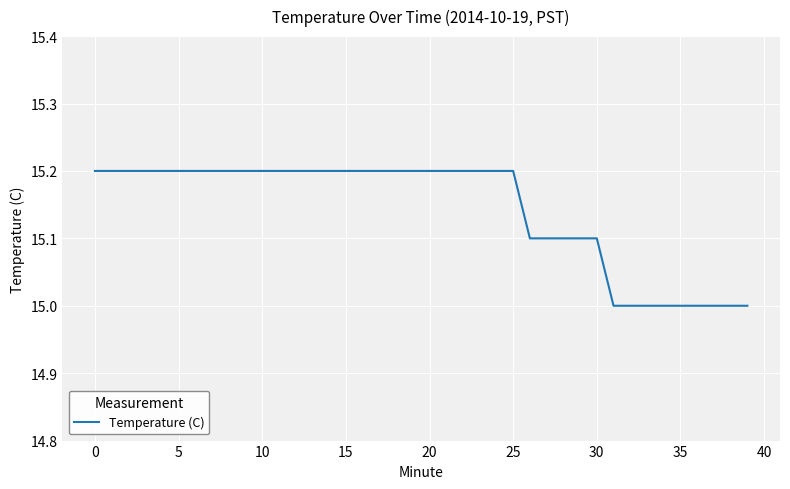

What is the minimum value shown in the chart?

15.0